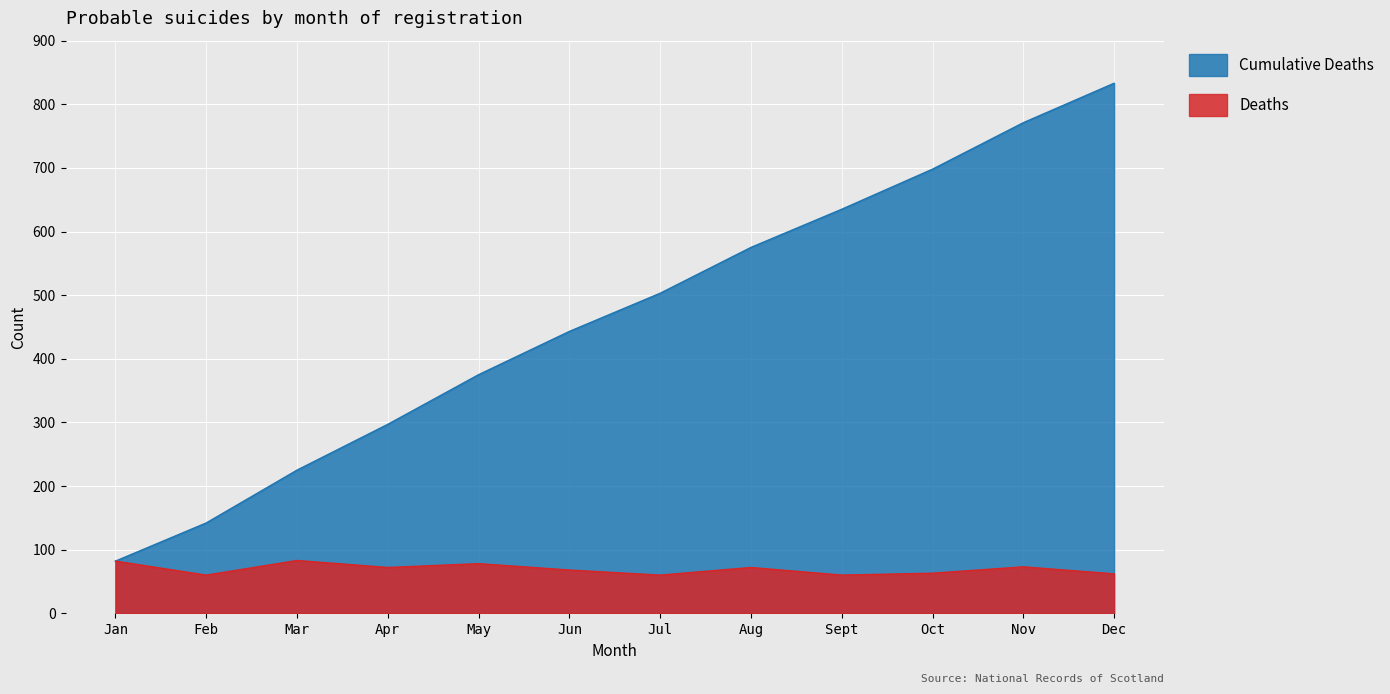

True or false: Cumulative Deaths has more than 1 interior local peaks.

False